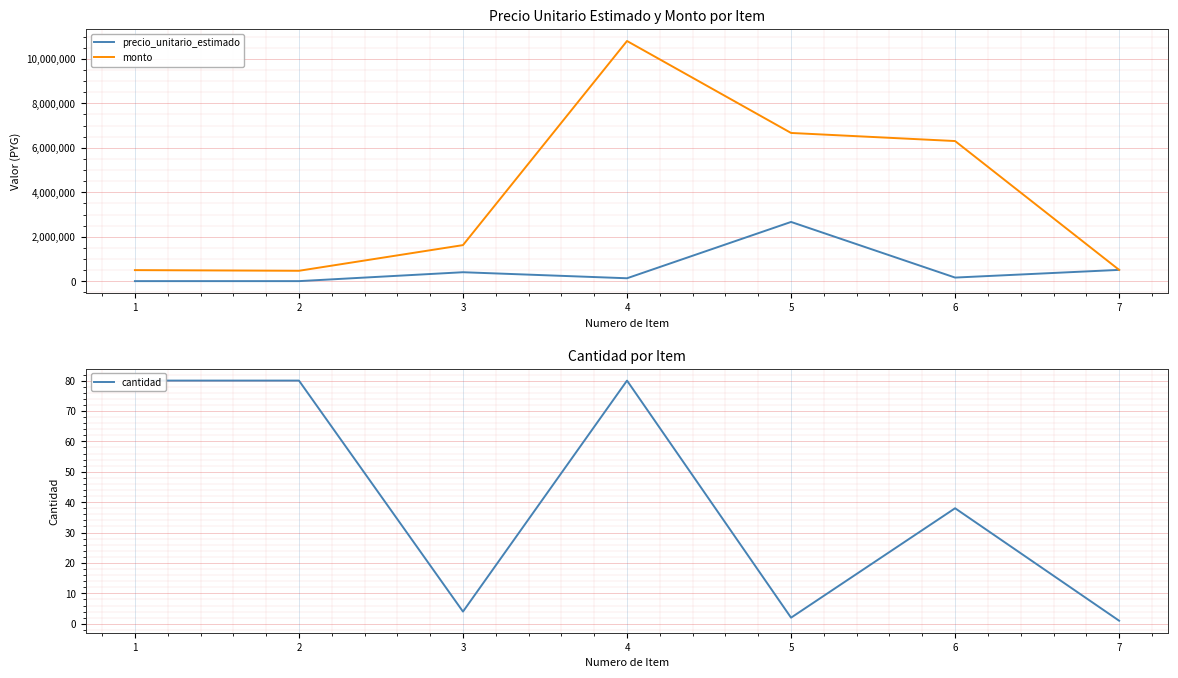

The value of cantidad at 3 is 6. True or false?

False